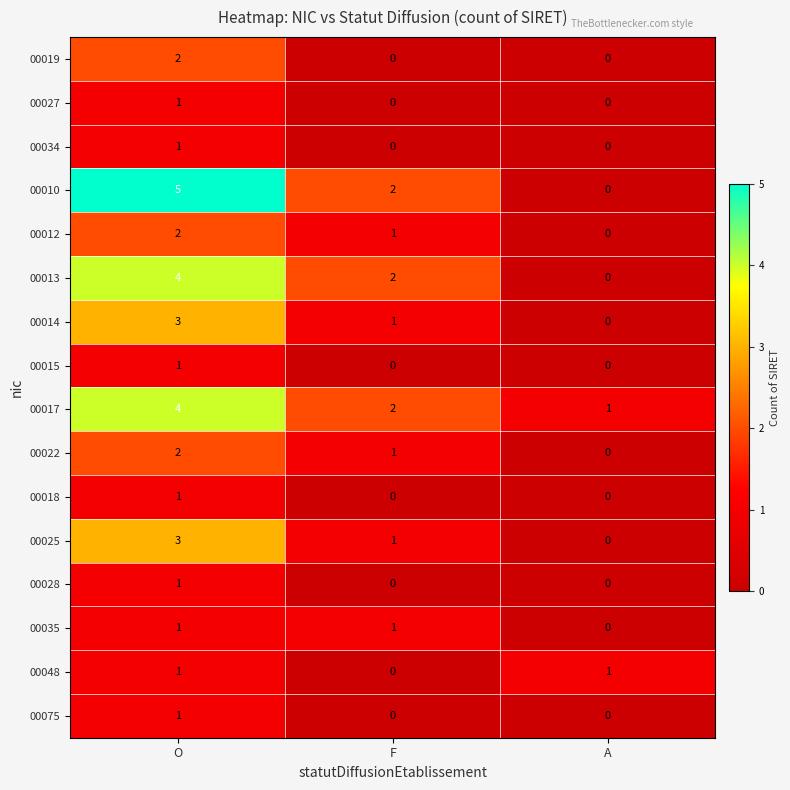

What is the total value across all series at O?

33